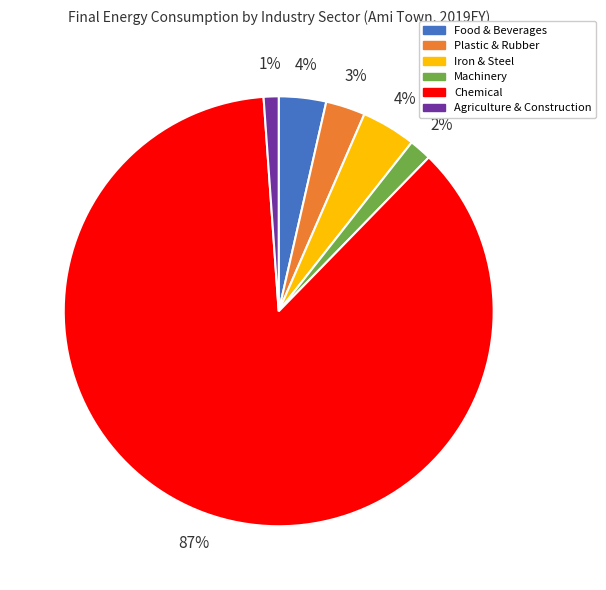

How many segments does this pie chart have?

6